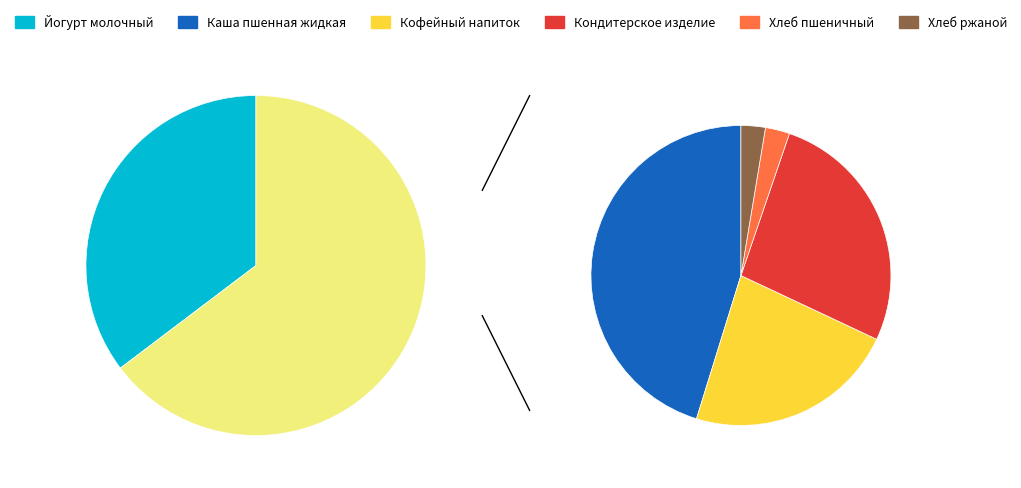

What is the change in value from Каша пшенная жидкая to Кофейный напиток?

-12.3